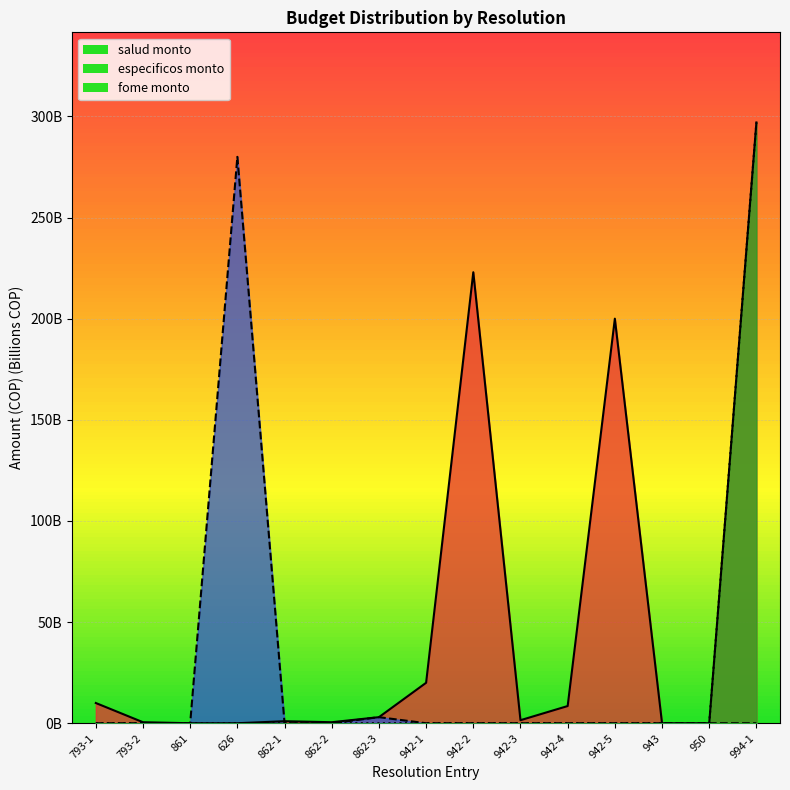

How many interior local peaks does the salud monto series have?

3